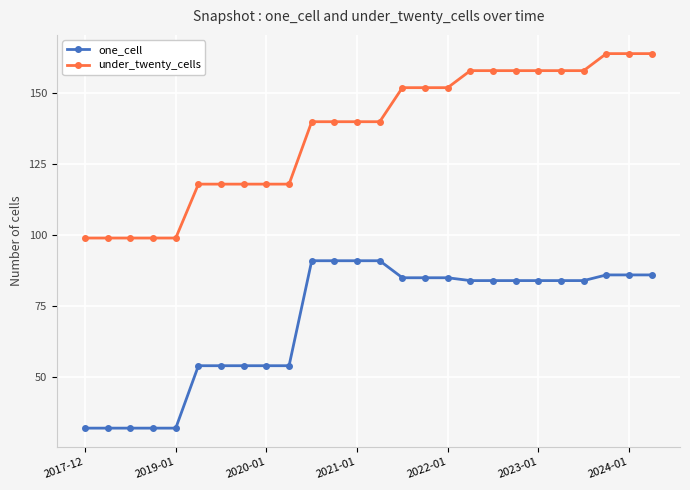

Rank the series by their average value, from lowest to highest.

one_cell, under_twenty_cells